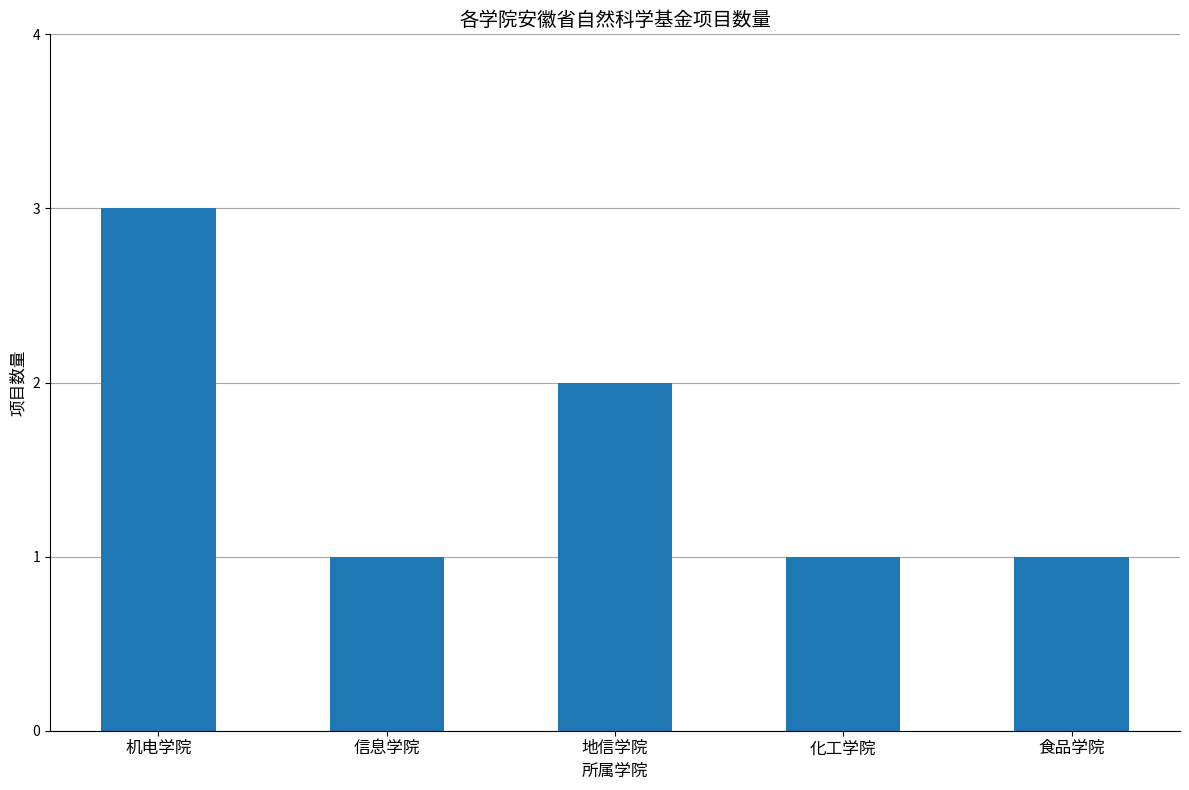

What is the greatest value displayed?

3